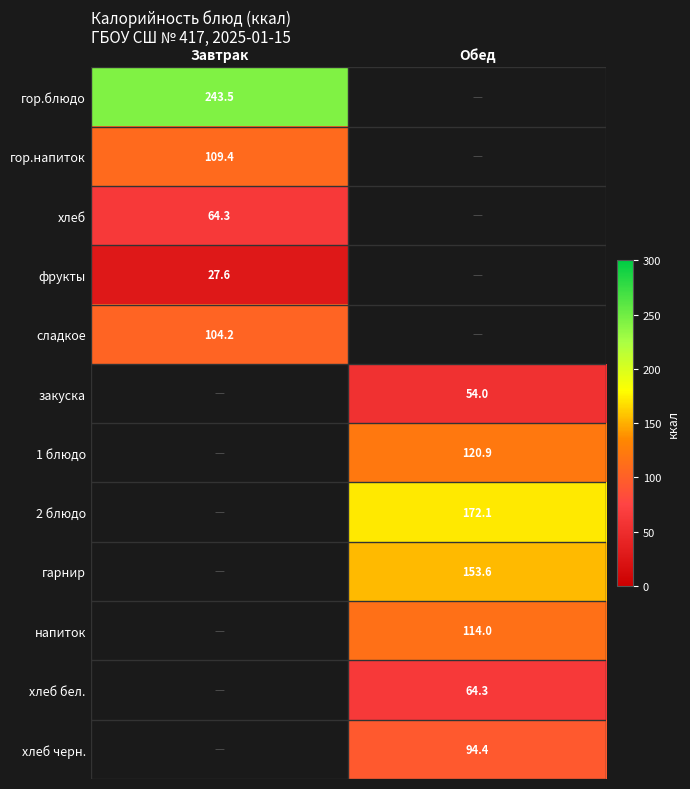

The хлеб черн. series shows 94.4 at Обед. True or false?

True